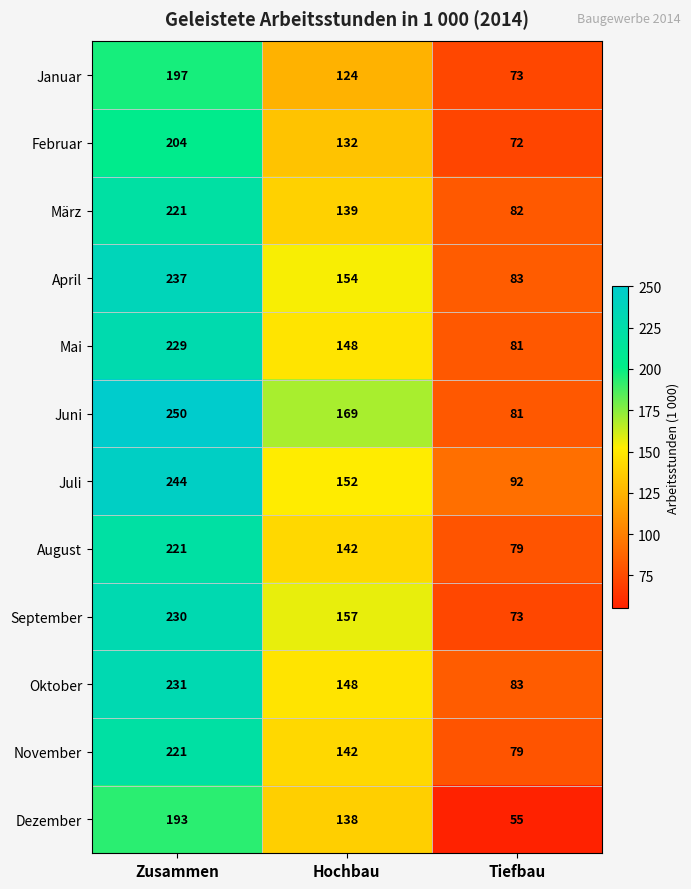

Rank the categories by Dezember value from highest to lowest.

Zusammen, Hochbau, Tiefbau